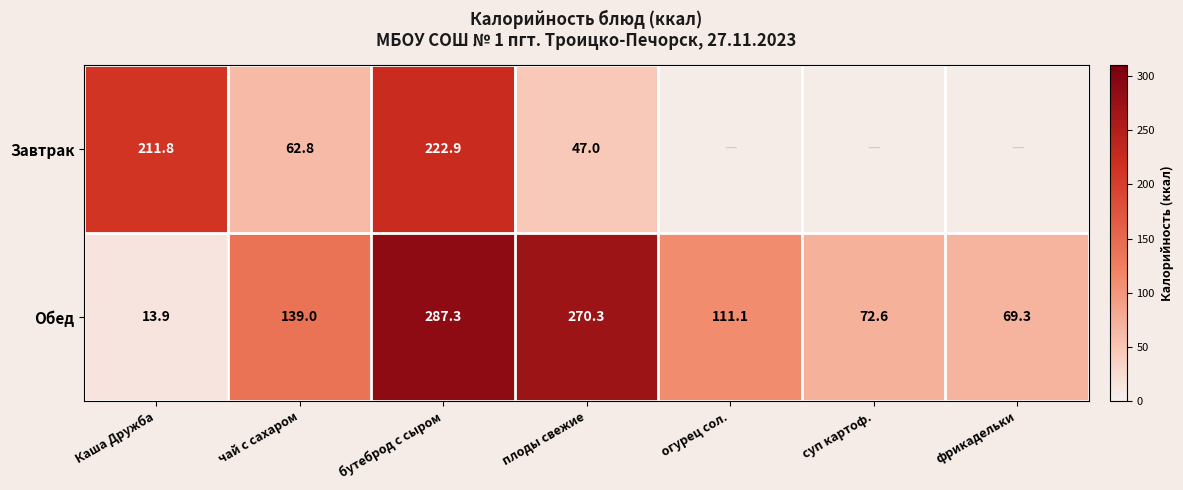

Between Каша Дружба and бутеброд с сыром, which series saw the biggest shift?

Обед